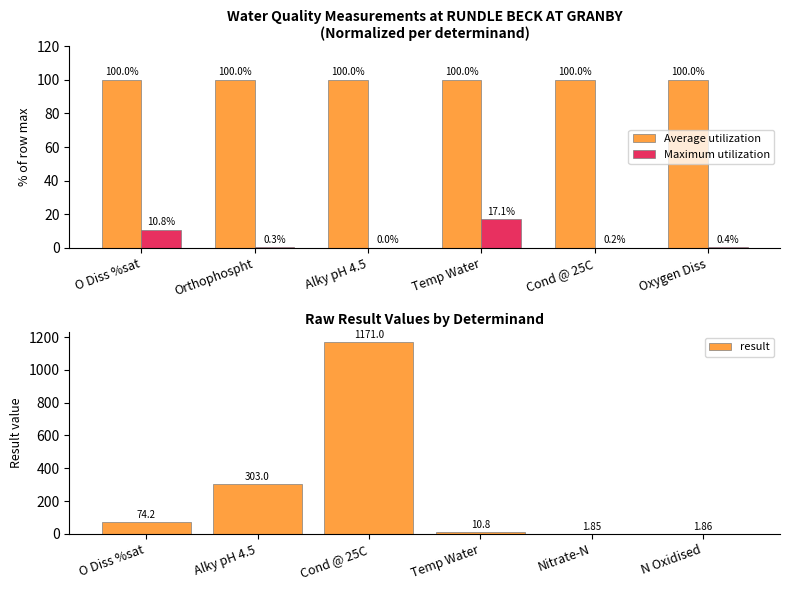

Reading left to right, extract all data points from this chart.

Average utilization: 100.0	100.0	100.0	100.0	100.0	100.0
Maximum utilization: 10.8	0.3	0.0	17.1	0.2	0.4
result: 74.2	303.0	1171.0	10.8	1.9	1.9